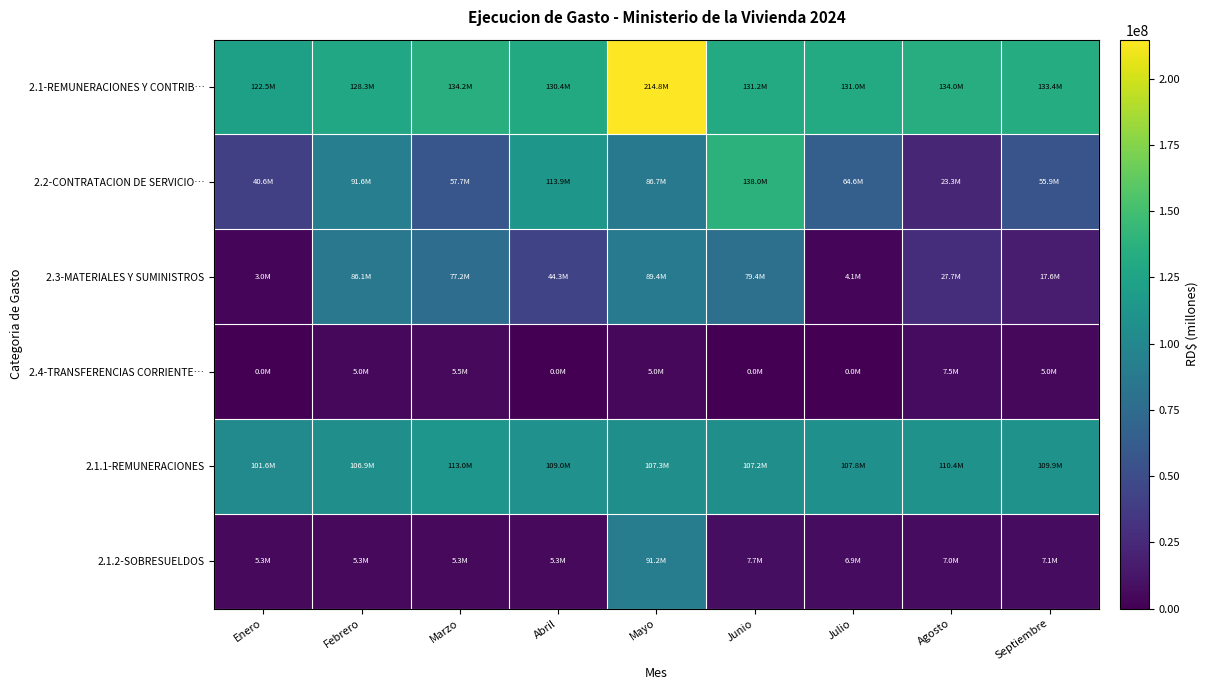

Which series has the largest total across all categories?

2.1-REMUNERACIONES Y CONTRIB…